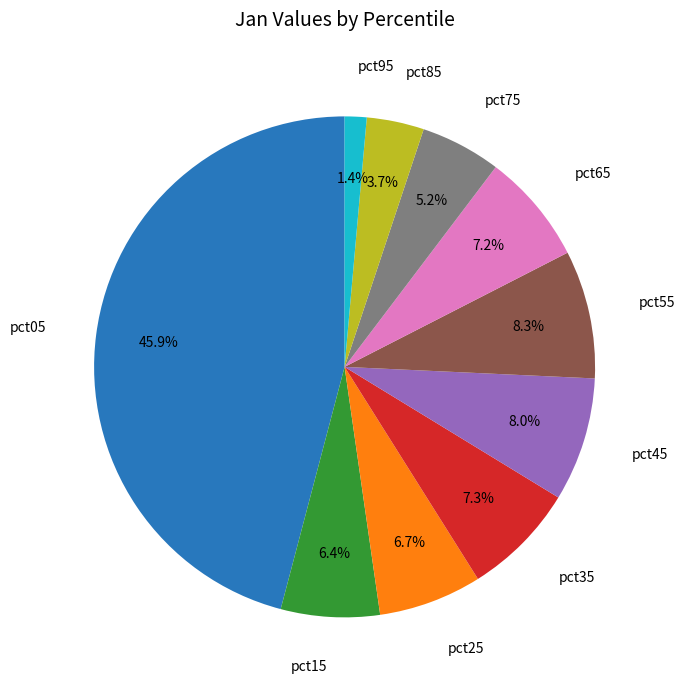

Do pct85 and pct15 together represent more than half of the pie?

No